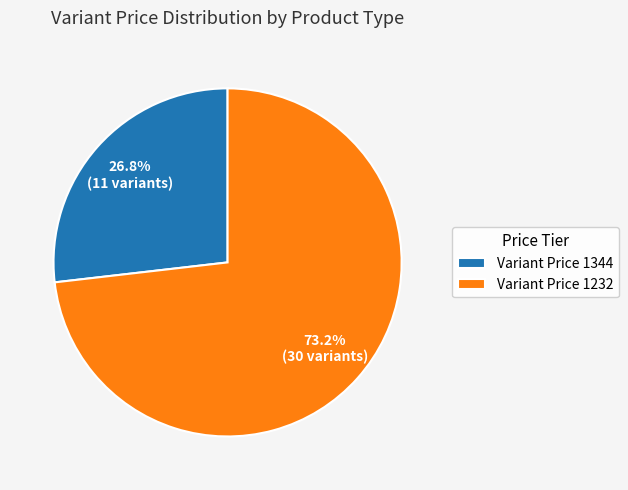

Which category has the smallest portion of the pie?

Variant Price 1344